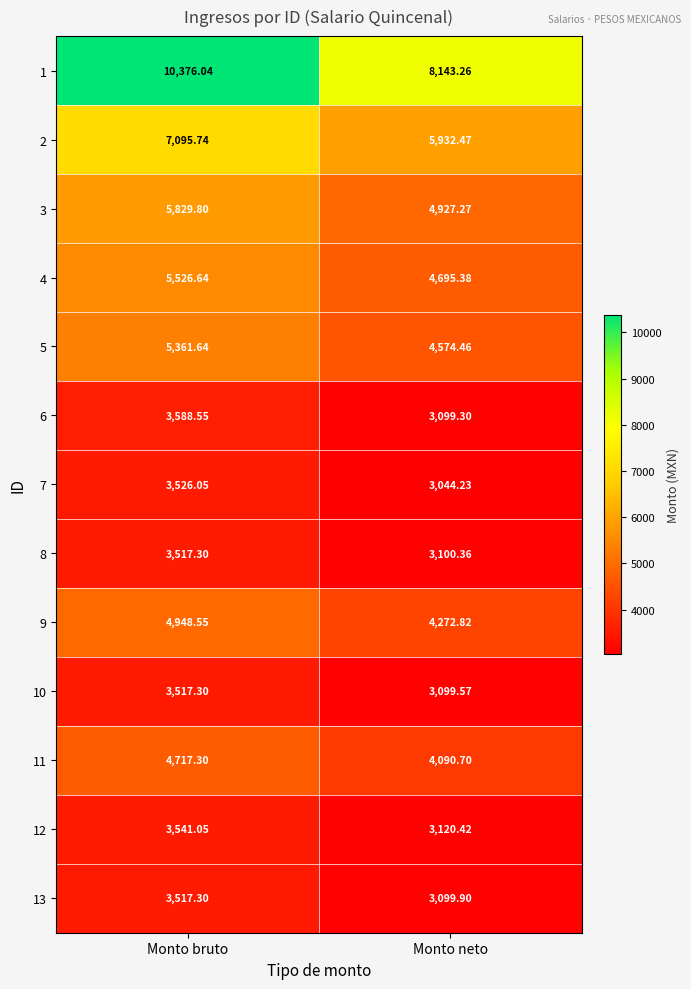

Rank the categories by 12 value from lowest to highest.

Monto neto, Monto bruto